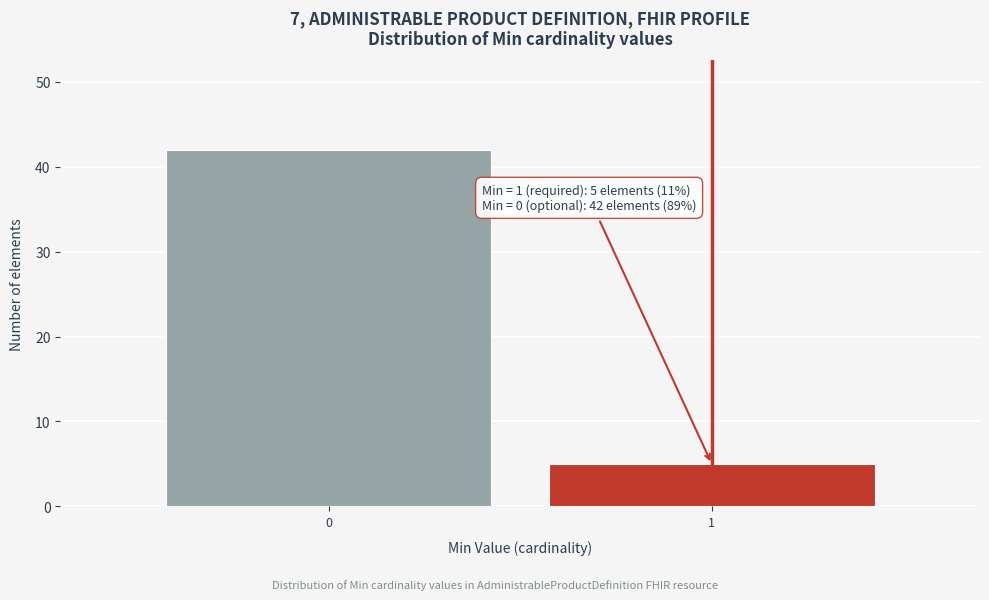

Reading left to right, extract all data points from this chart.

42	5